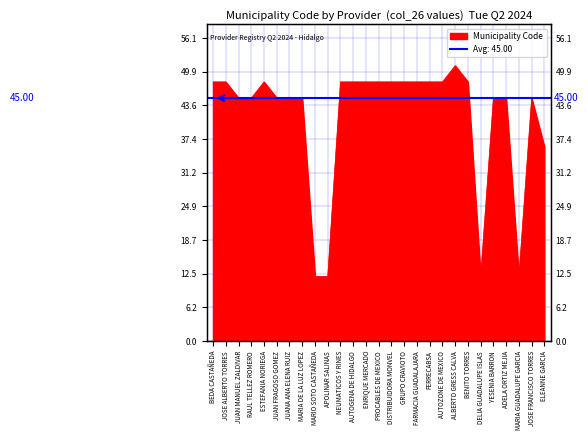

What is the label of the 20th point from the right?

MARIA DE LA LUZ LOPEZ